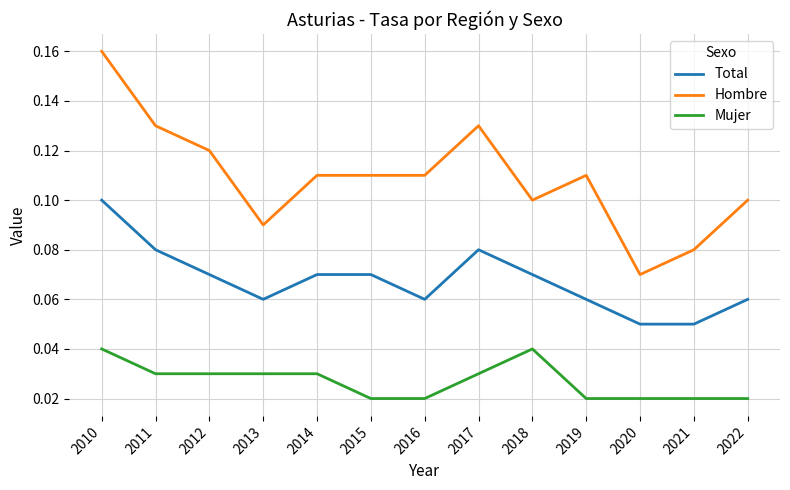

List the series in order of their peak value, lowest first.

Mujer, Total, Hombre